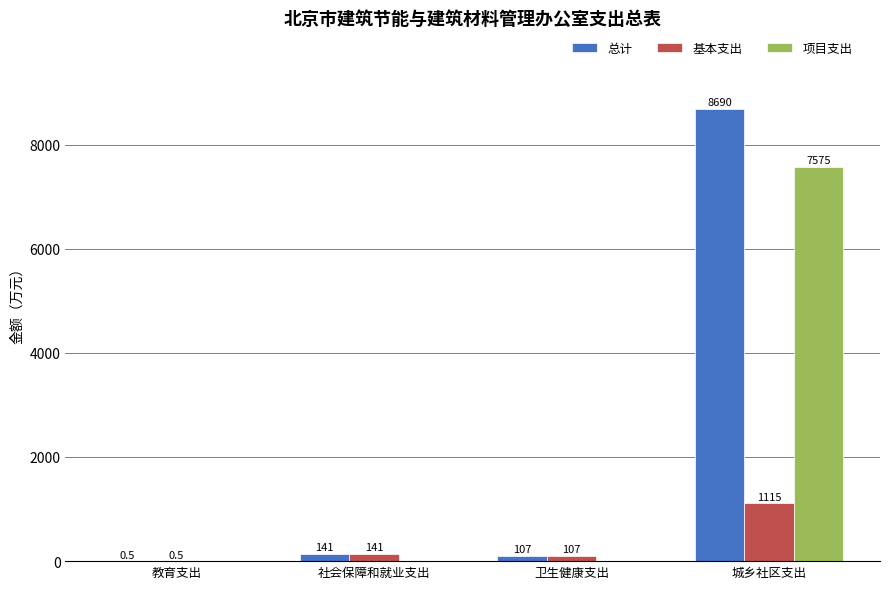

How many data points does each series have?

4